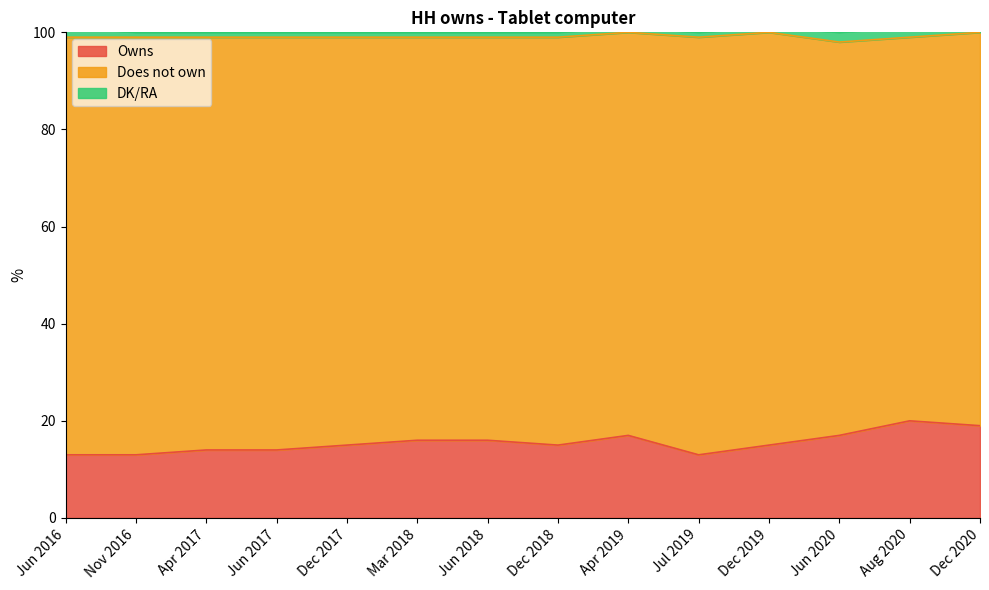

Reading left to right, what are all the values shown in this chart?

Owns: 13	13	14	14	15	16	16	15	17	13	15	17	20	19
Does not own: 86	86	85	85	84	83	83	84	83	86	85	81	79	81
DK/RA: 2	1	1	1	1	1	1	1	1	1	1	2	2	1